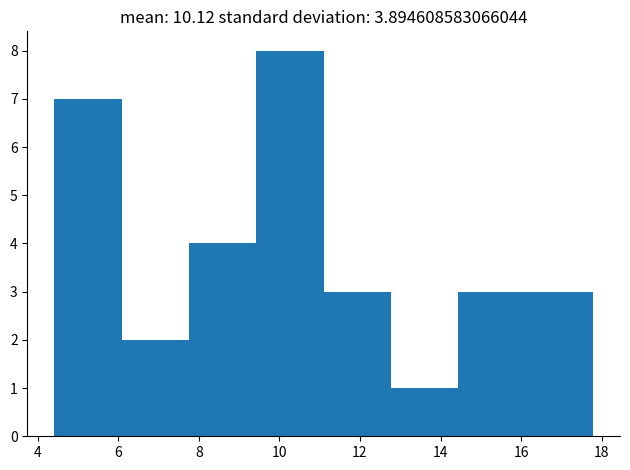

Which range on the x-axis has the tallest bar?

9.4 to 11.2